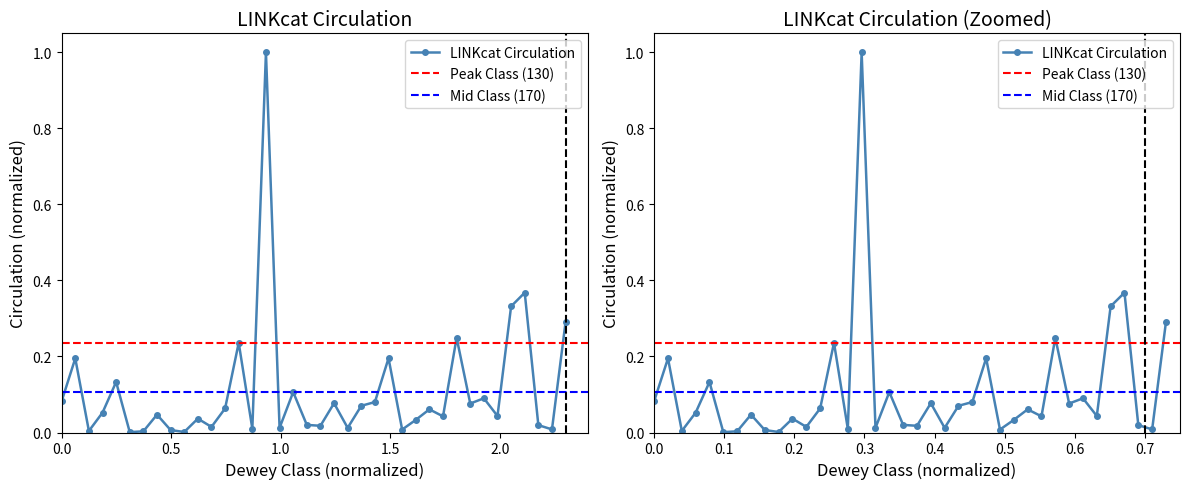

What is the difference between the maximum and second lowest values?

1.0